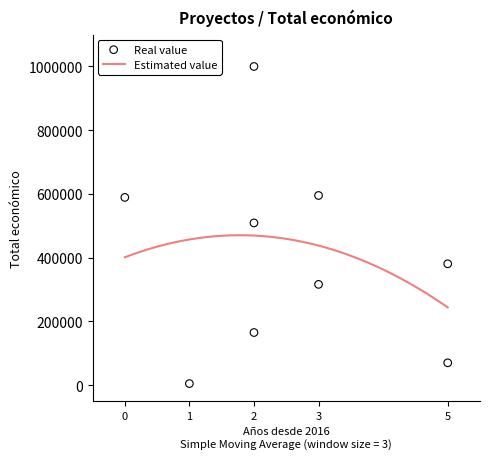

What is the lowest value of the Estimated value series?

244004.9